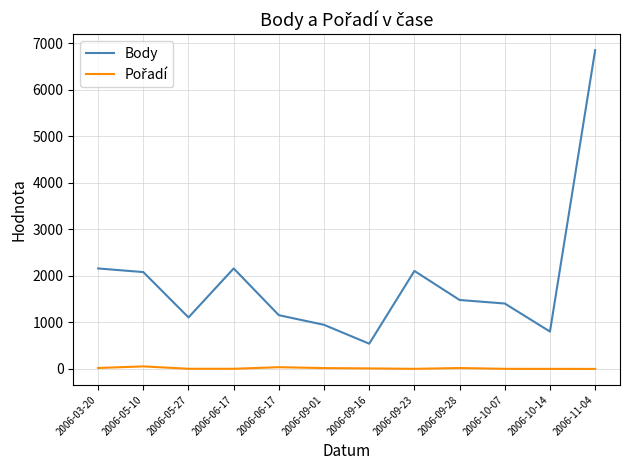

Does the chart have visible grid lines?

Yes